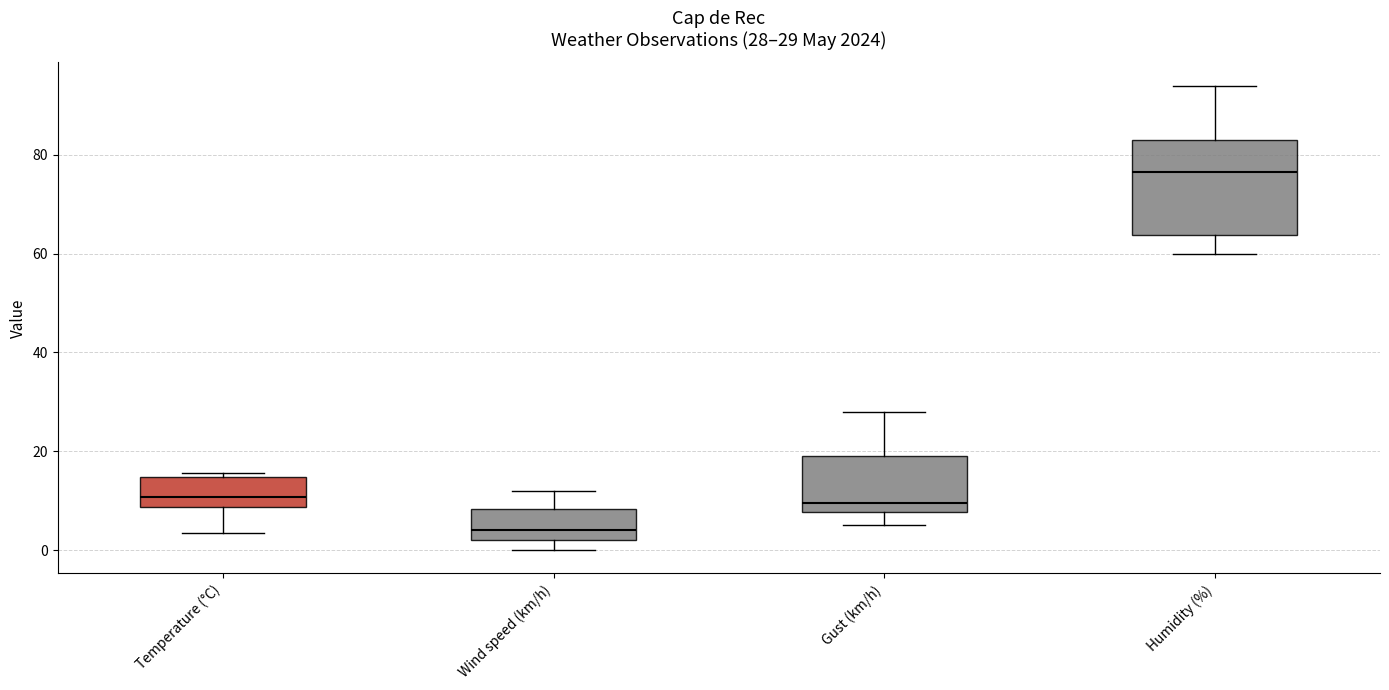

Which box has the highest median line?

Humidity (%)